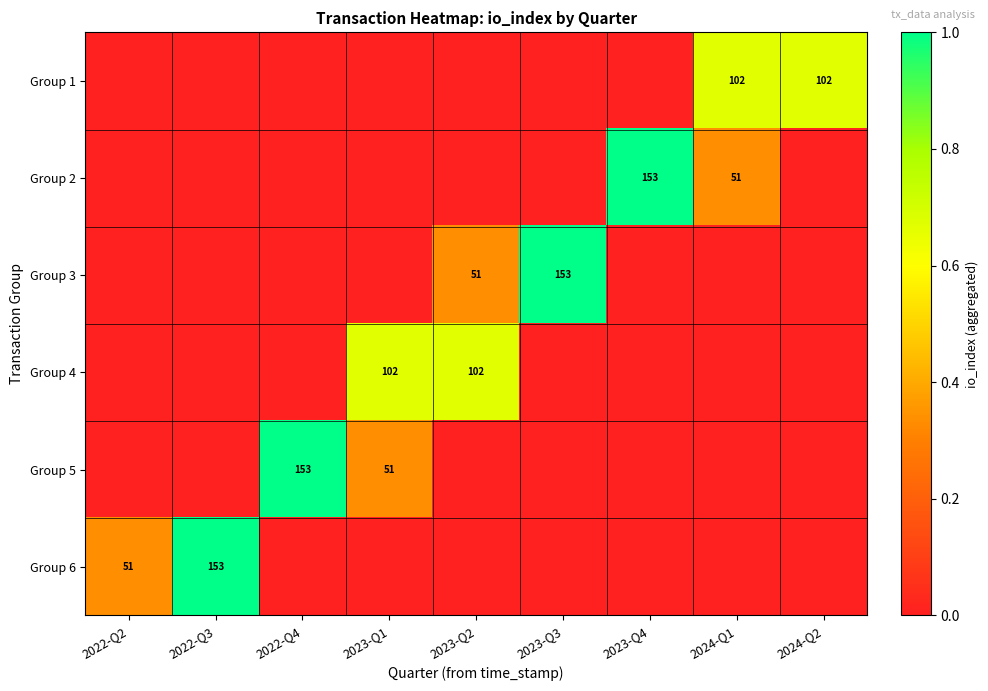

Is it true that Group 6 equals 34 at 2022-Q2?

False